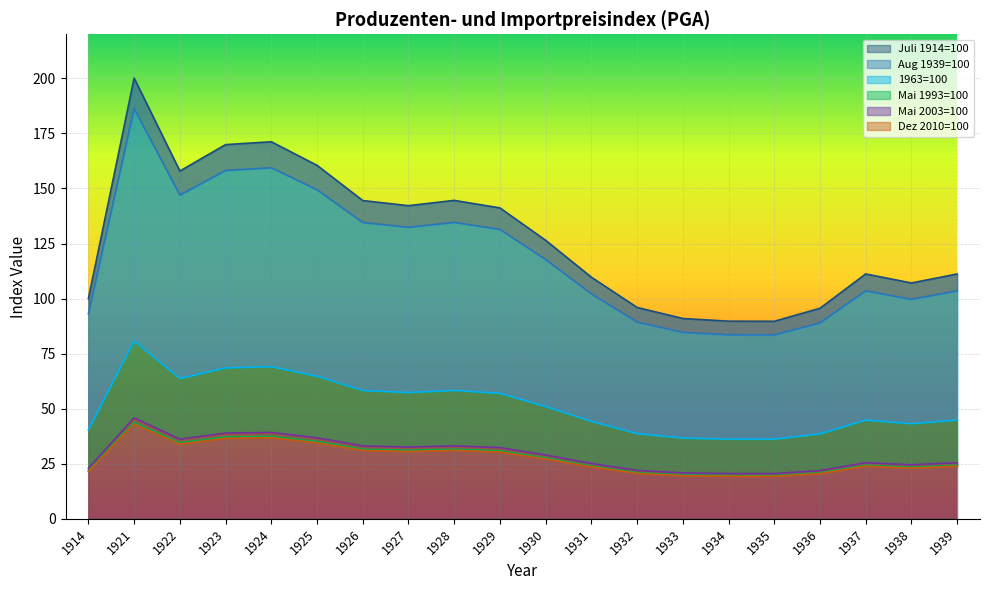

Reading left to right, list all the values displayed in this chart.

Juli 1914=100: 1914=100.0	1921=200.1	1922=157.9	1923=169.9	1924=171.2	1925=160.5	1926=144.5	1927=142.2	1928=144.6	1929=141.2	1930=126.5	1931=109.7	1932=96.0	1933=91.0	1934=89.7	1935=89.7	1936=95.6	1937=111.2	1938=107.1	1939=111.2
Aug 1939=100: 1914=93.1	1921=186.3	1922=147.0	1923=158.2	1924=159.4	1925=149.4	1926=134.6	1927=132.4	1928=134.6	1929=131.4	1930=117.7	1931=102.1	1932=89.4	1933=84.7	1934=83.6	1935=83.5	1936=89.0	1937=103.5	1938=99.7	1939=103.5
1963=100: 1914=40.4	1921=80.7	1922=63.7	1923=68.6	1924=69.1	1925=64.8	1926=58.3	1927=57.4	1928=58.3	1929=57.0	1930=51.0	1931=44.3	1932=38.7	1933=36.7	1934=36.2	1935=36.2	1936=38.6	1937=44.9	1938=43.2	1939=44.9
Mai 1993=100: 1914=21.9	1921=43.8	1922=34.5	1923=37.2	1924=37.5	1925=35.1	1926=31.6	1927=31.1	1928=31.6	1929=30.9	1930=27.7	1931=24.0	1932=21.0	1933=19.9	1934=19.6	1935=19.6	1936=20.9	1937=24.3	1938=23.4	1939=24.3
Mai 2003=100: 1914=22.9	1921=45.8	1922=36.2	1923=38.9	1924=39.2	1925=36.8	1926=33.1	1927=32.6	1928=33.1	1929=32.3	1930=29.0	1931=25.1	1932=22.0	1933=20.8	1934=20.6	1935=20.5	1936=21.9	1937=25.5	1938=24.5	1939=25.5
Dez 2010=100: 1914=21.5	1921=43.0	1922=34.0	1923=36.5	1924=36.8	1925=34.5	1926=31.1	1927=30.6	1928=31.1	1929=30.4	1930=27.2	1931=23.6	1932=20.6	1933=19.6	1934=19.3	1935=19.3	1936=20.6	1937=23.9	1938=23.0	1939=23.9